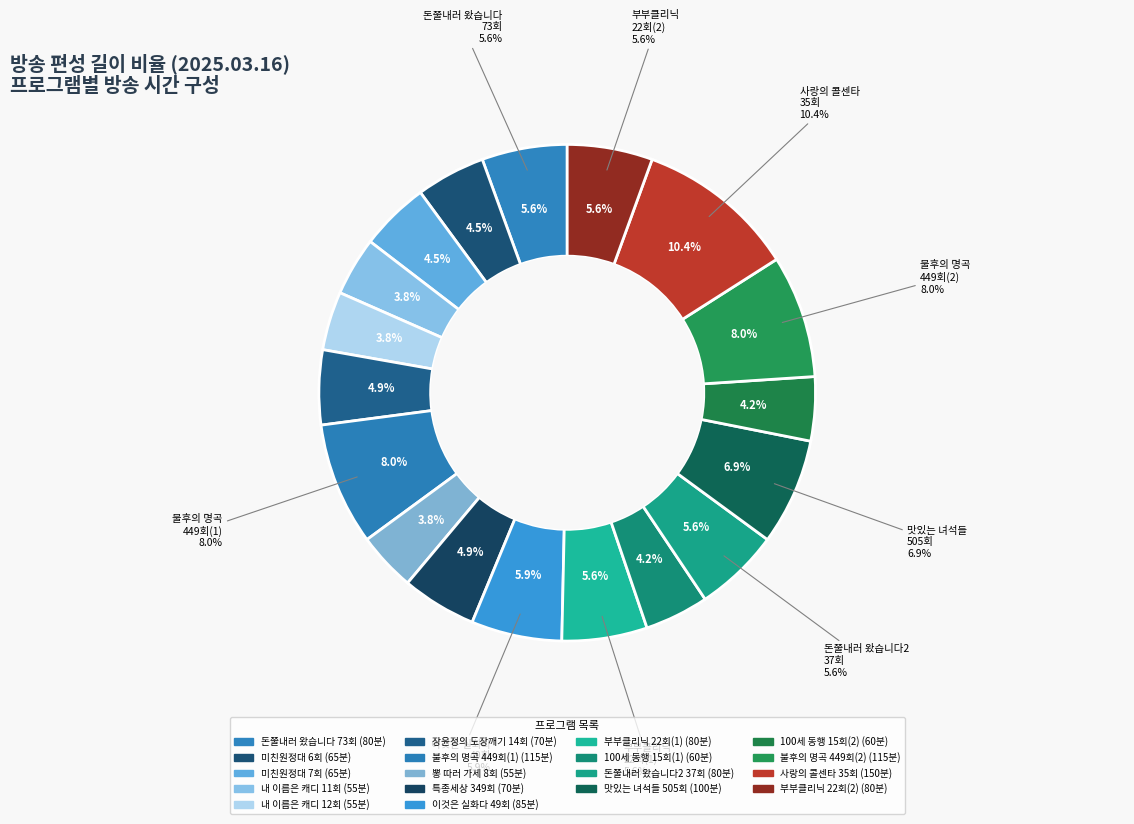

What is the total percentage of 특종세상 349회 and 미친원정대 7회?

9.4%